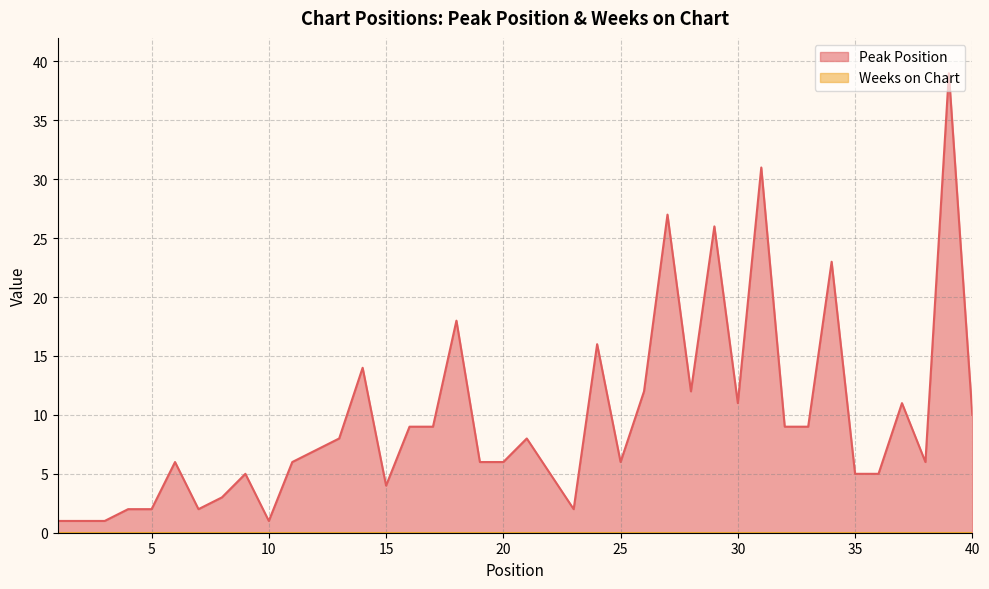

How many data points does each series have?

40